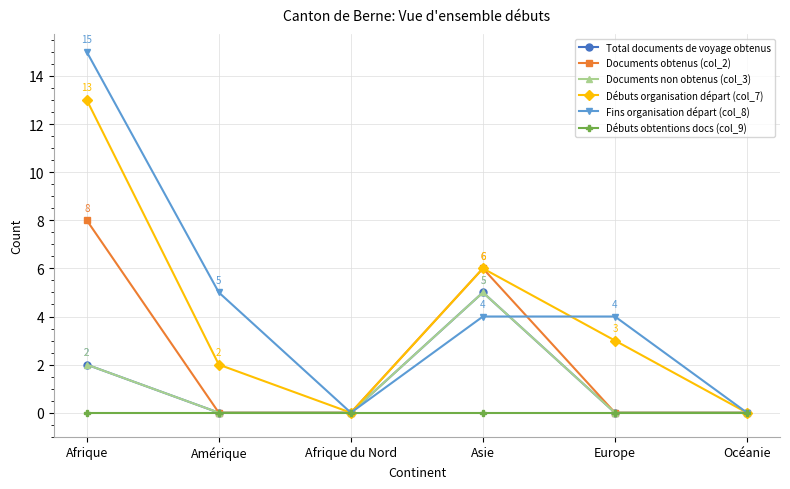

What is the difference between the second highest and second lowest values in the Total documents de voyage obtenus series?

2